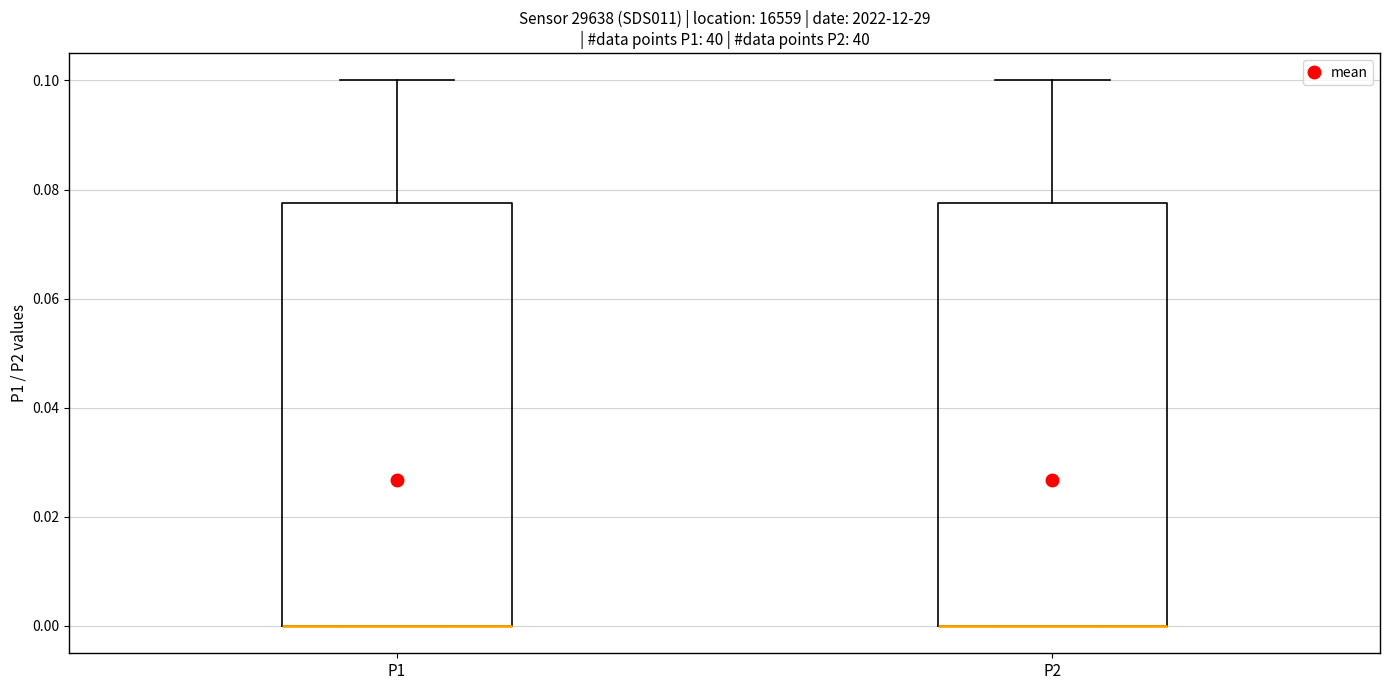

Reading left to right, read every box against the y-axis: the position of its median line, the range the box covers, and the ends of its whiskers. The values are not printed on the chart, so give them approximately, as read against the axis.

P1: median 0.000 (drawn on the box's lower edge), box 0.000 to 0.078, whiskers 0.000 to 0.100
P2: median 0.000 (drawn on the box's lower edge), box 0.000 to 0.078, whiskers 0.000 to 0.100